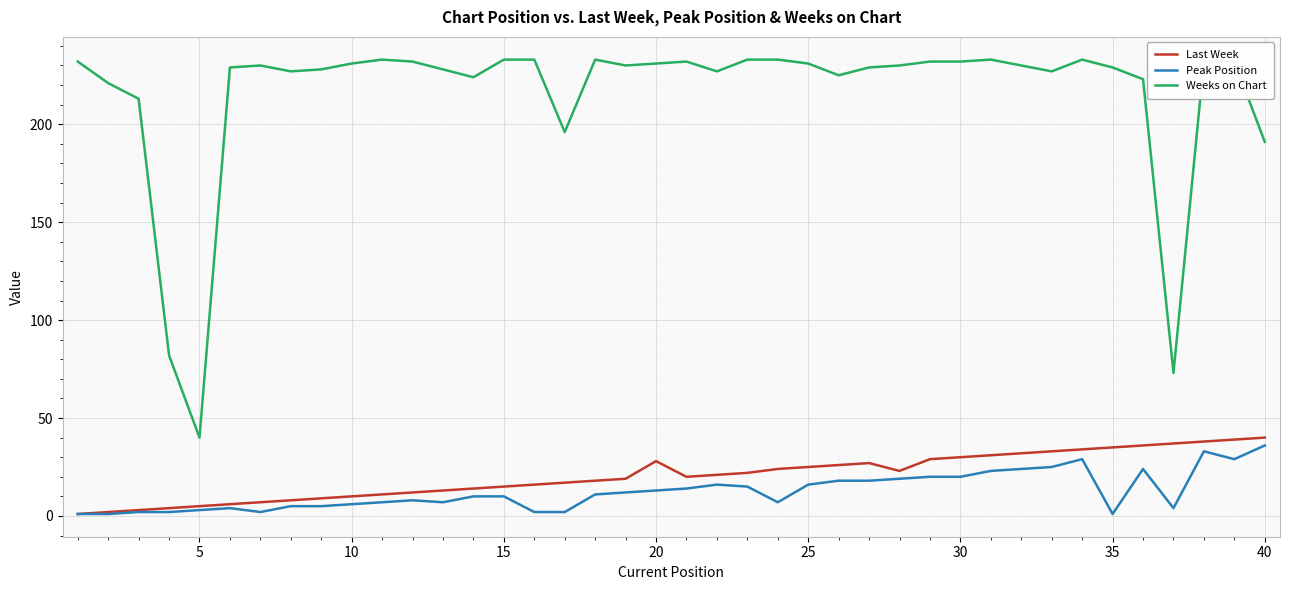

True or false: Weeks on Chart and Peak Position intersect in this chart.

False